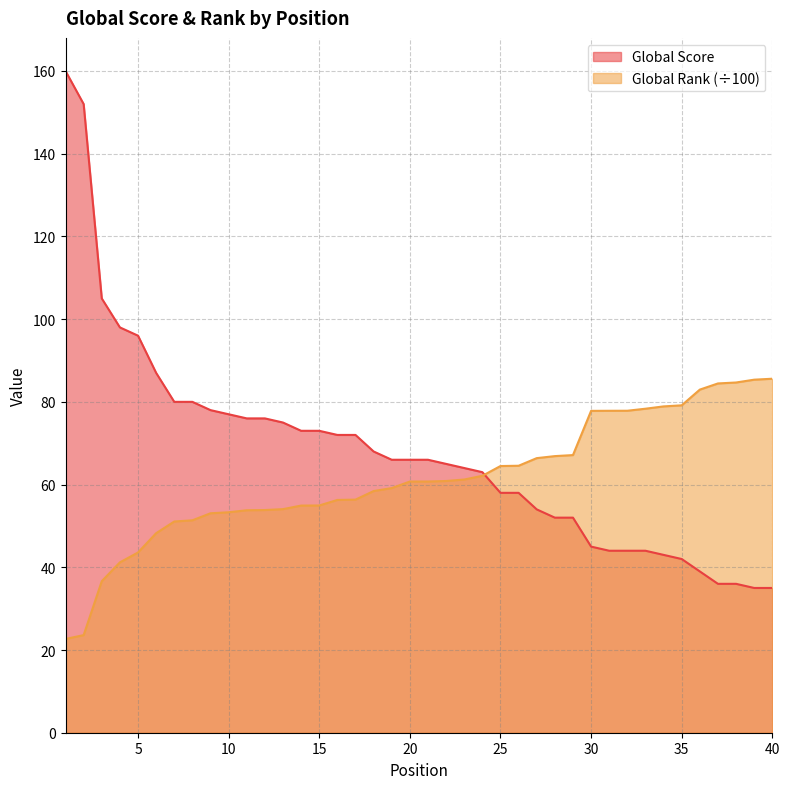

What are all the series names shown in the legend?

Global Score, Global Rank (÷100)